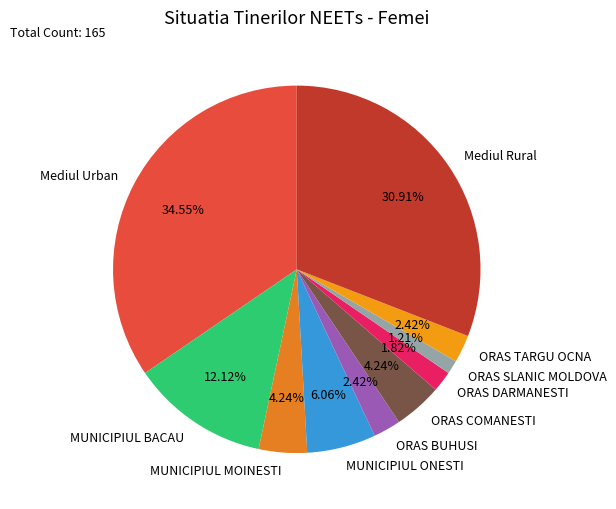

Between MUNICIPIUL MOINESTI and MUNICIPIUL ONESTI, which is larger?

MUNICIPIUL ONESTI